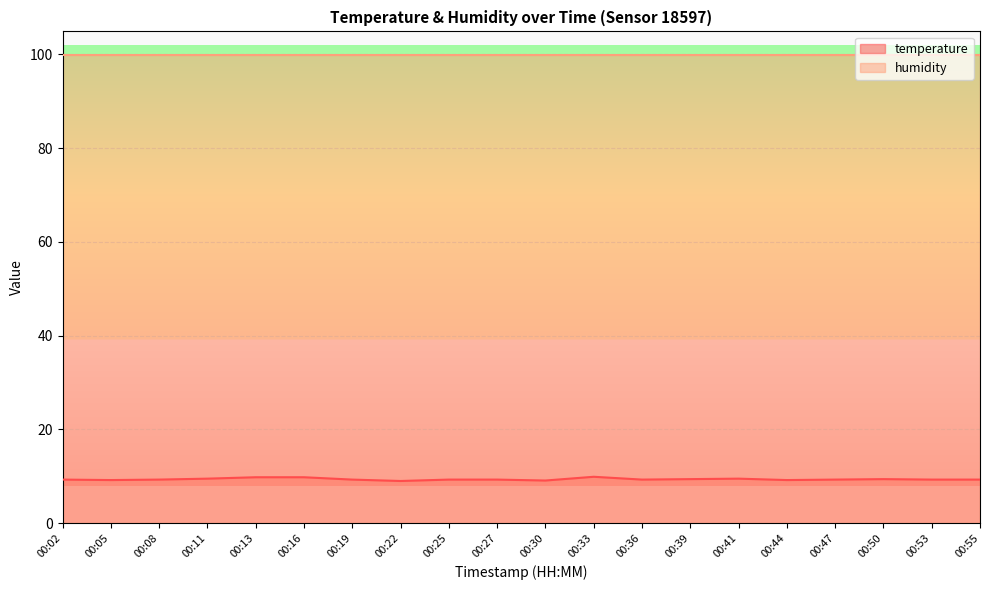

List the labels in order of value, smallest first.

00:22, 00:30, 00:05, 00:44, 00:02, 00:08, 00:19, 00:25, 00:27, 00:36, 00:47, 00:53, 00:55, 00:39, 00:50, 00:11, 00:41, 00:13, 00:16, 00:33